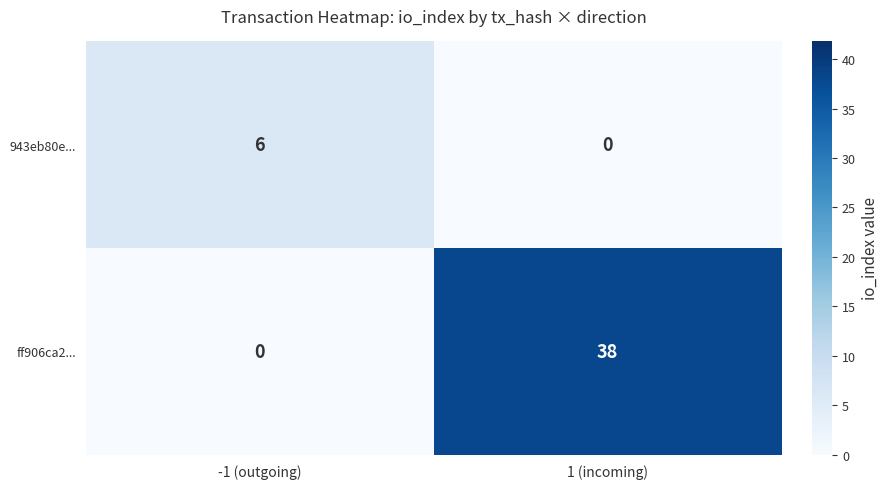

What is the difference between the maximum and minimum values in the 943eb80e... series?

6